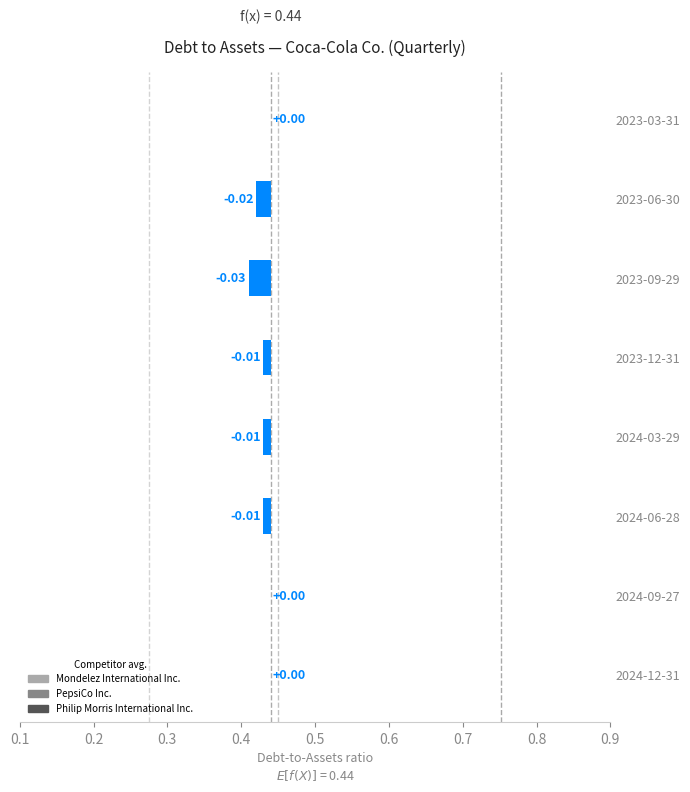

What is the highest value of the Mondelez International Inc. series?

0.3